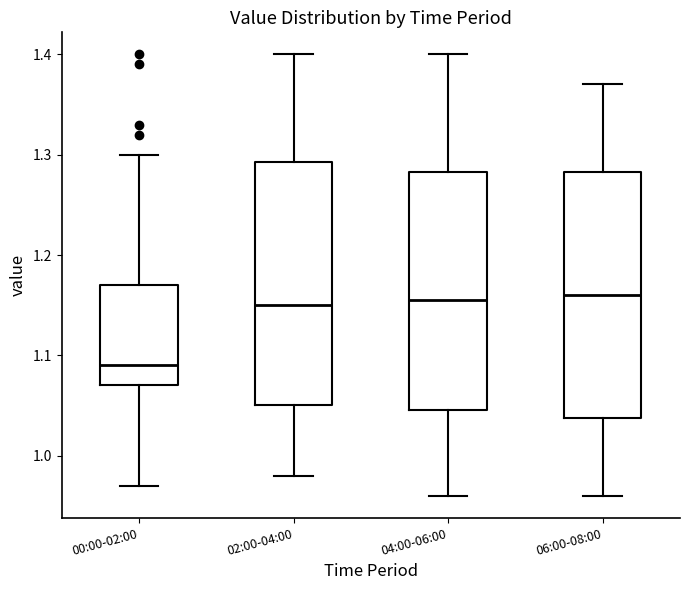

Reading left to right, transcribe this box plot: for each box, give where its median line is, the range the box spans, and where its two whiskers end, as read against the y-axis. The values are not printed on the chart, so give them approximately, as read against the axis.

00:00-02:00: median 1.09, box 1.07 to 1.17, whiskers 0.97 to 1.30
02:00-04:00: median 1.15, box 1.05 to 1.29, whiskers 0.98 to 1.40
04:00-06:00: median 1.16, box 1.05 to 1.28, whiskers 0.96 to 1.40
06:00-08:00: median 1.16, box 1.04 to 1.28, whiskers 0.96 to 1.37